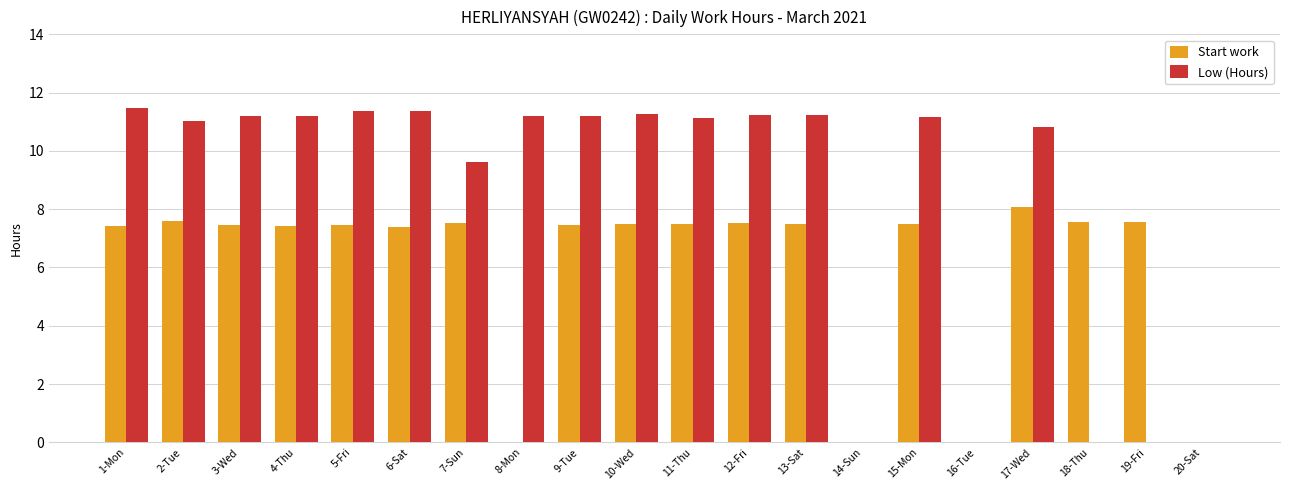

What is the highest value of the Start work series?

8.1